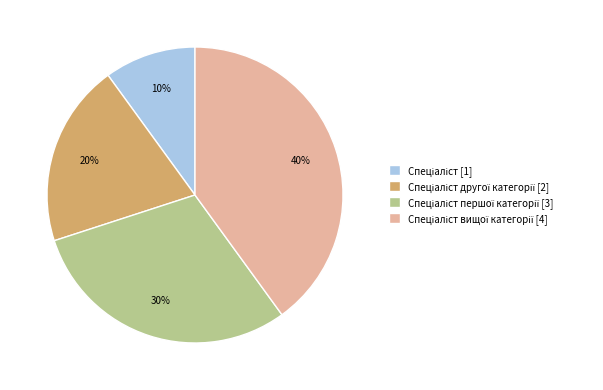

How many segments does this pie chart have?

4